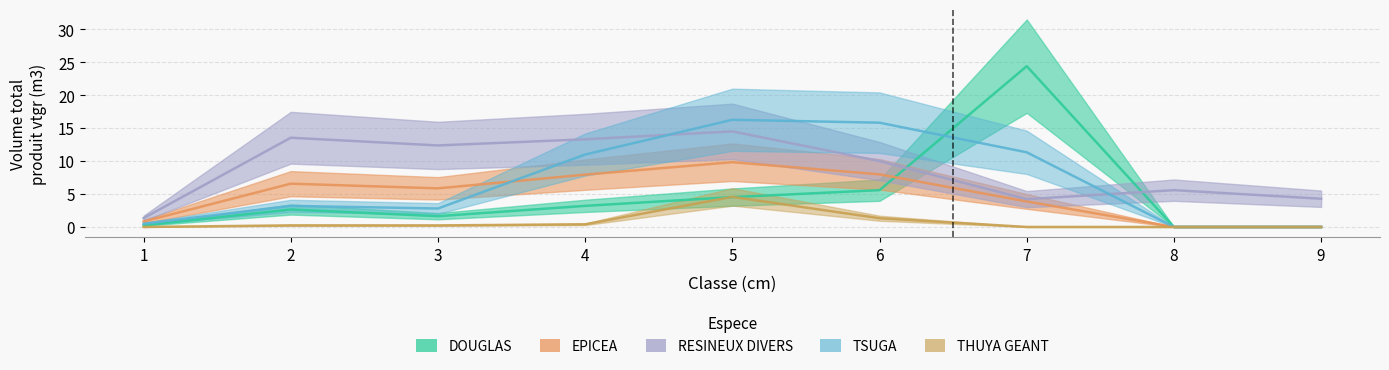

Between 8 and 2, which is larger?

2